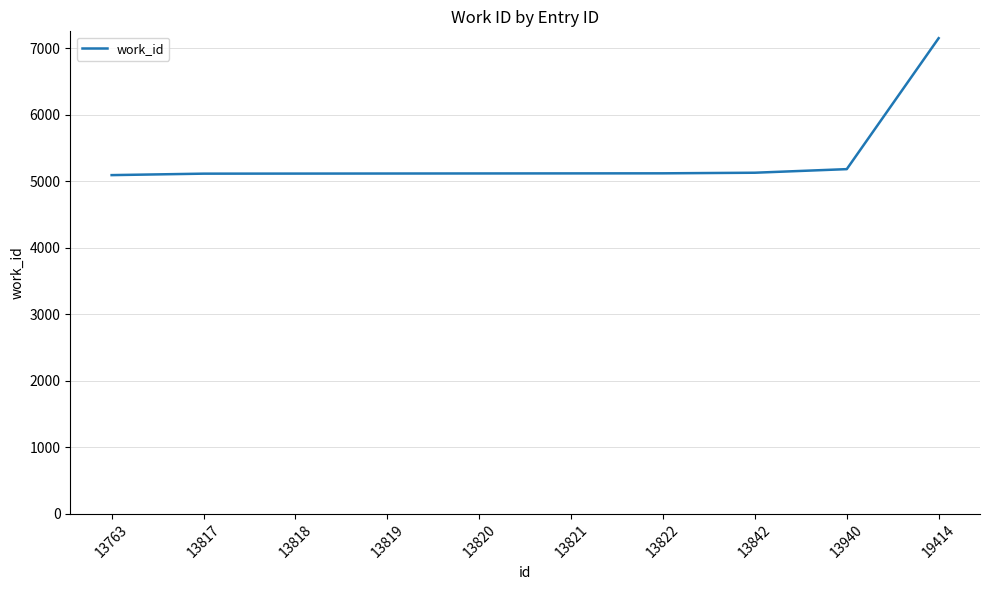

What is the ratio of the value at 13842 to the value at 19414?

0.7